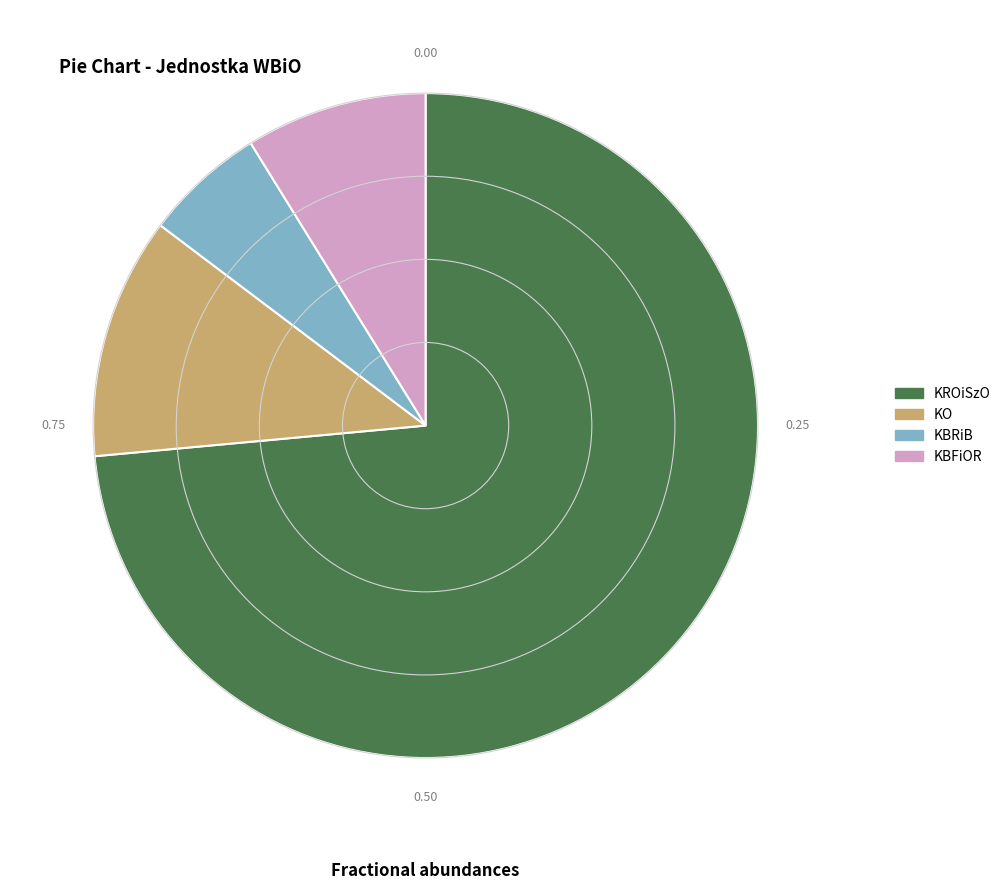

Between KBRiB and KROiSzO, which is larger?

KROiSzO